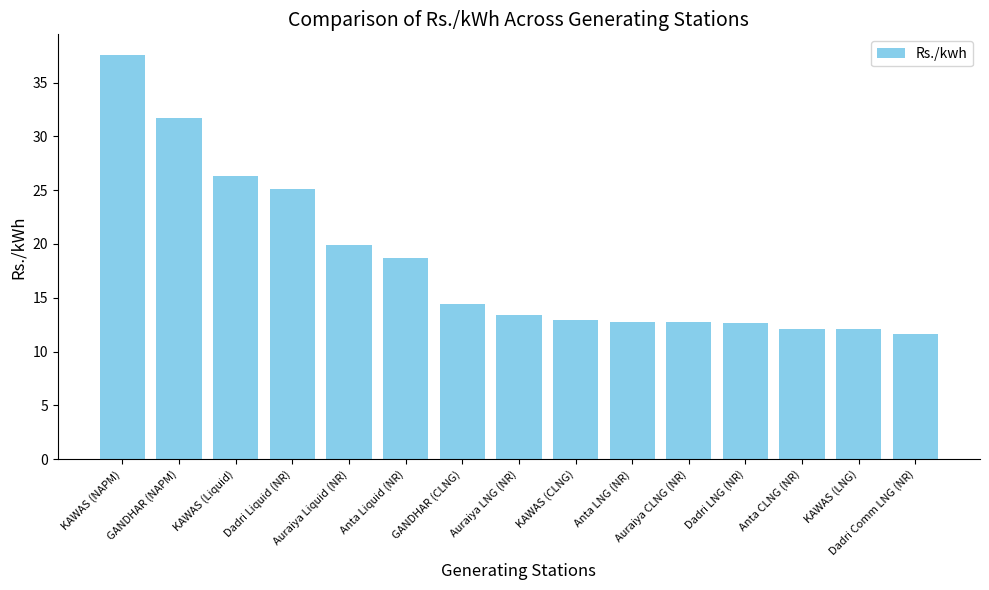

What is the label of the 14th bar from the right?

GANDHAR (NAPM)